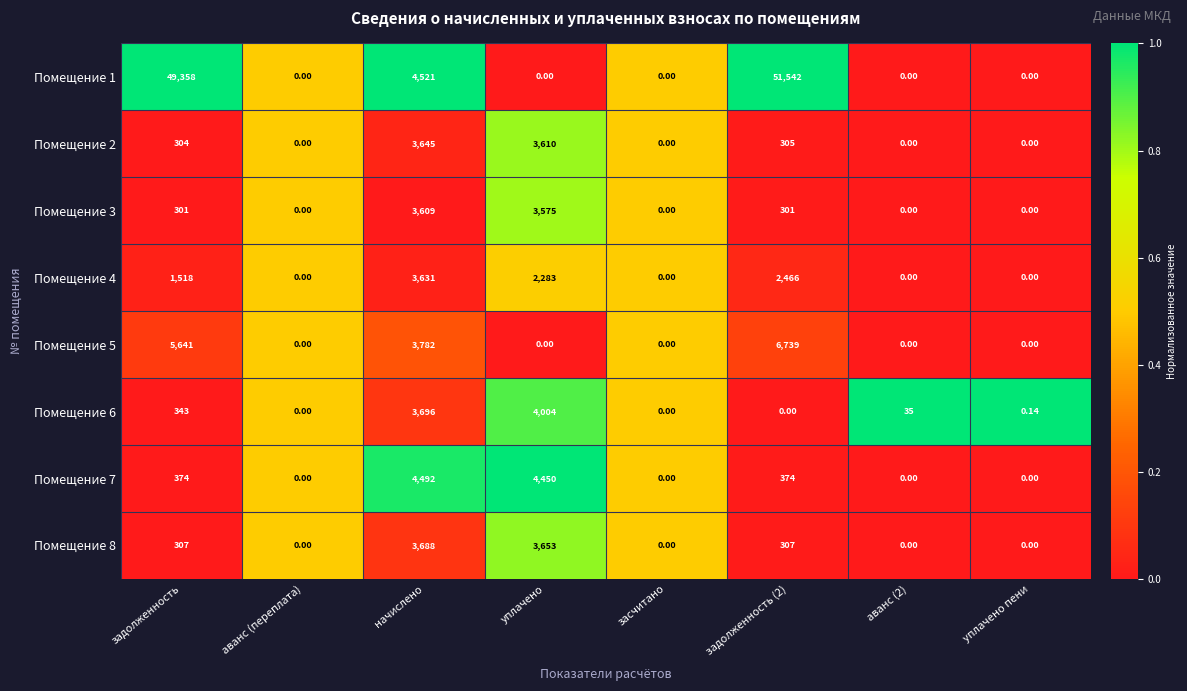

At which label does Помещение 3 reach its peak?

начислено